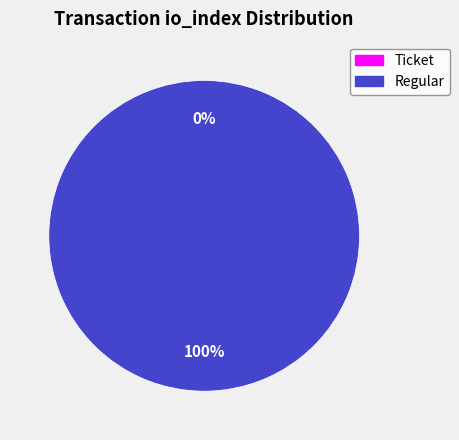

To the nearest percent, what is the average slice percentage?

50%